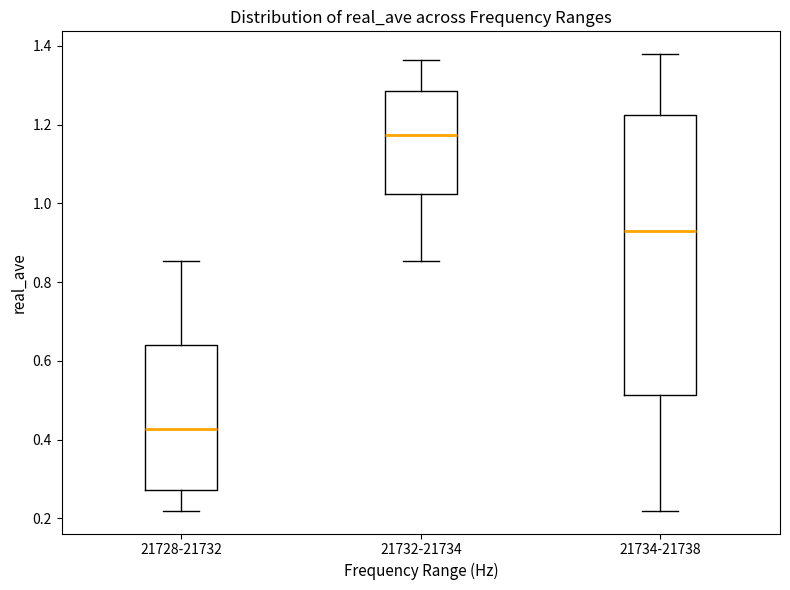

Reading left to right, transcribe this box plot: for each box, give where its median line is, the range the box spans, and where its two whiskers end, as read against the y-axis. The values are not printed on the chart, so give them approximately, as read against the axis.

21728-21732: median 0.42, box 0.28 to 0.64, whiskers 0.22 to 0.86
21732-21734: median 1.18, box 1.02 to 1.28, whiskers 0.86 to 1.36
21734-21738: median 0.92, box 0.52 to 1.22, whiskers 0.22 to 1.38